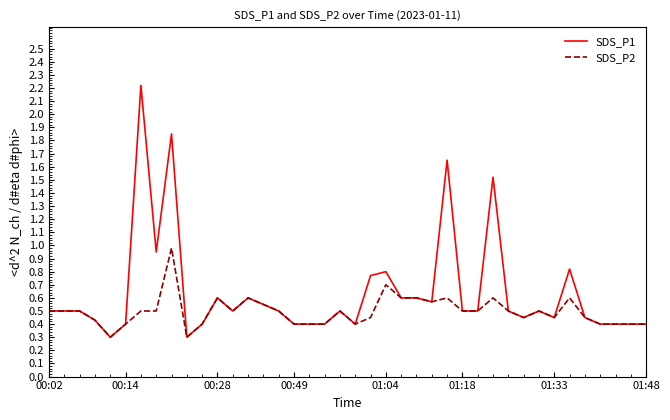

Which series has the largest range (max minus min)?

SDS_P1